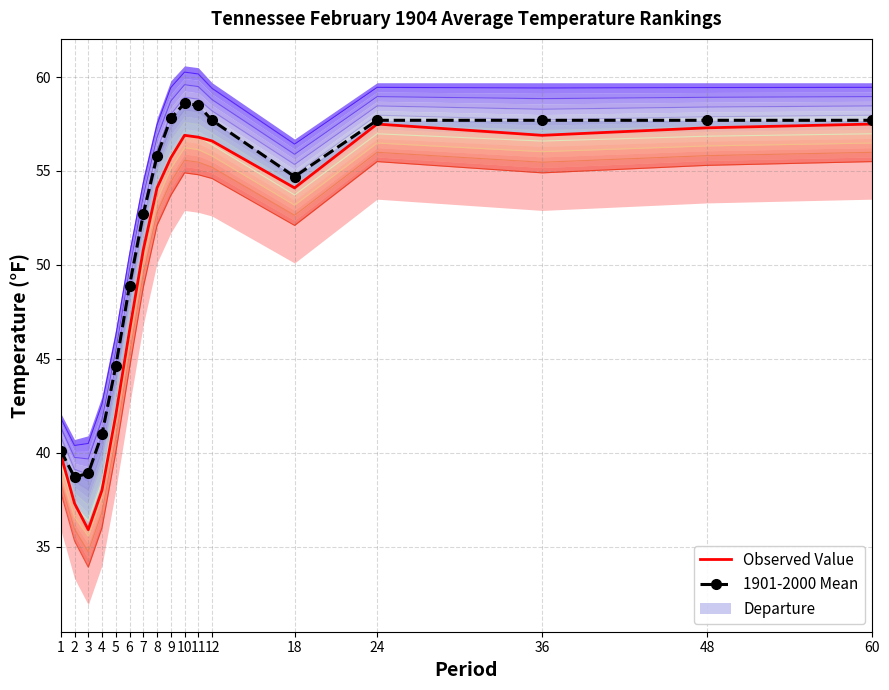

How many lines are shown in the chart?

2